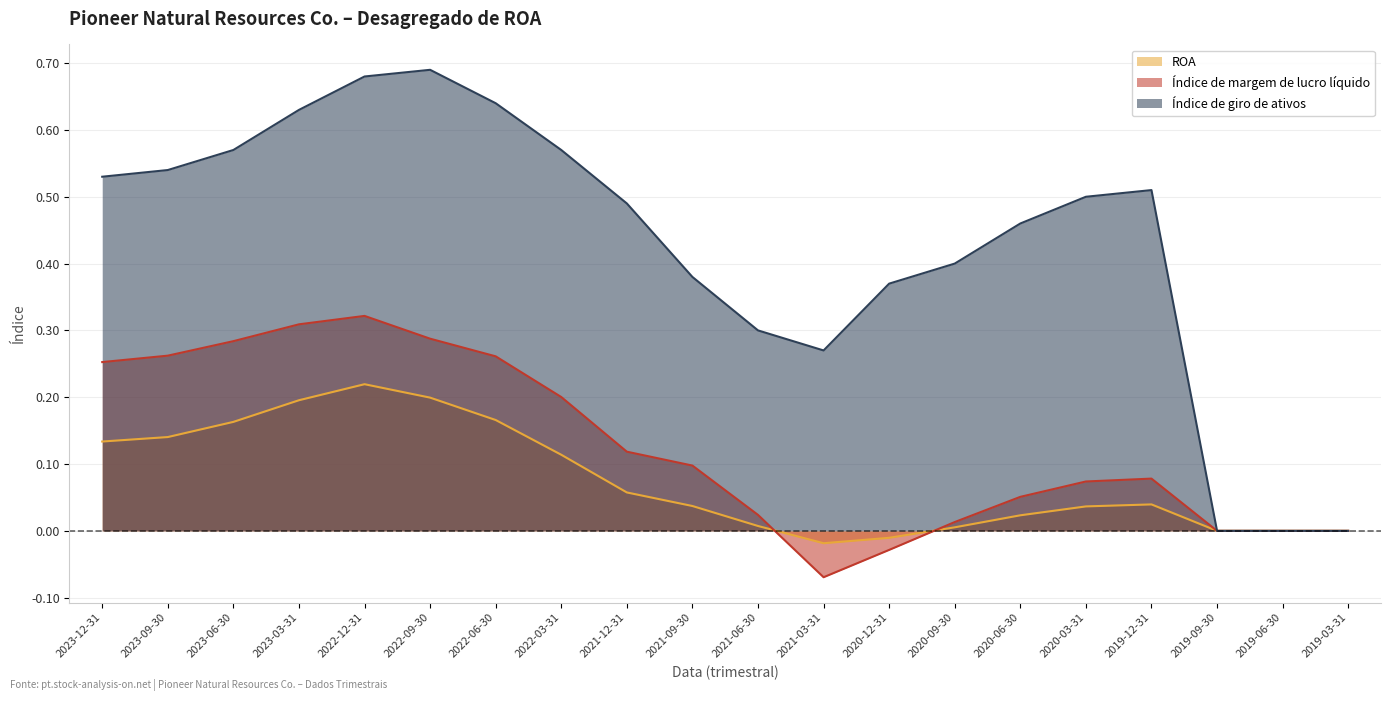

True or false: ROA and Índice de giro de ativos cross at least once.

False